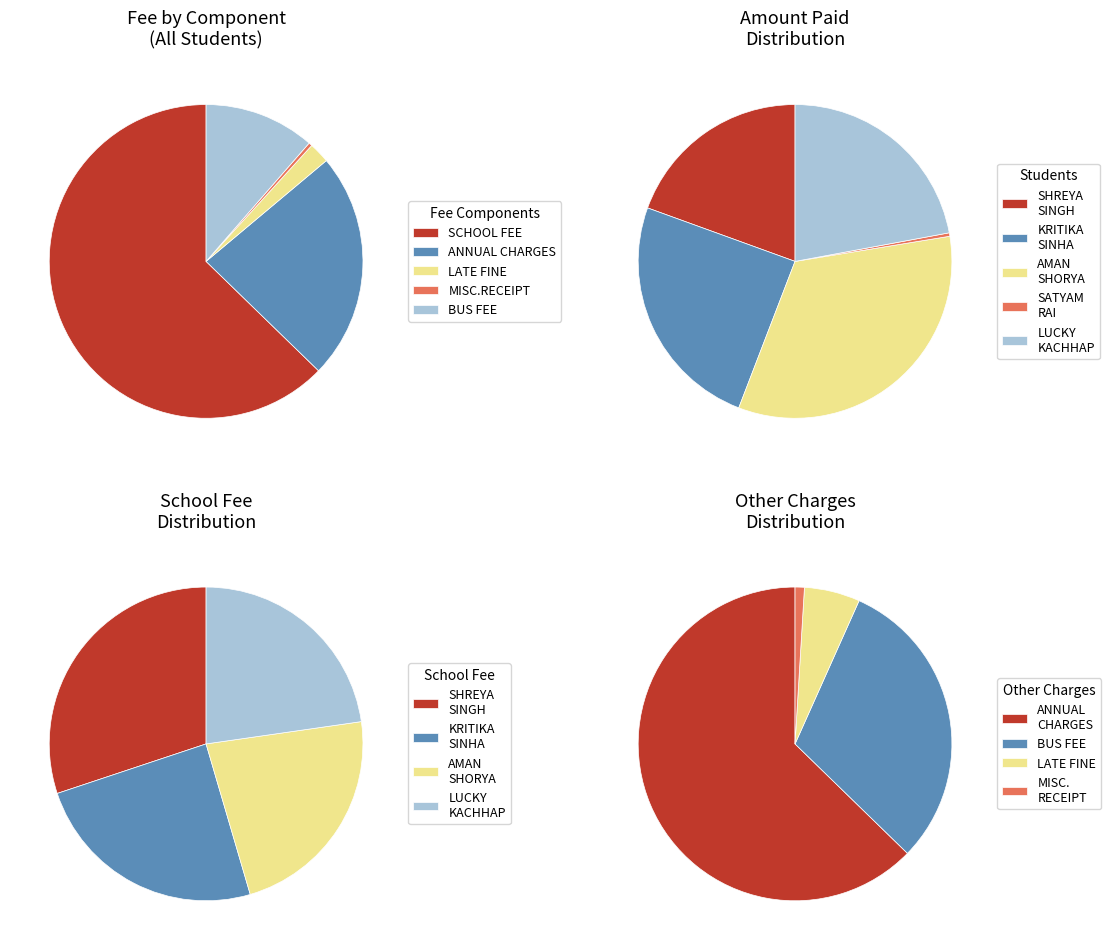

What is the total percentage of AMAN SHORYA and LUCKY KACHHAP?

45.5%